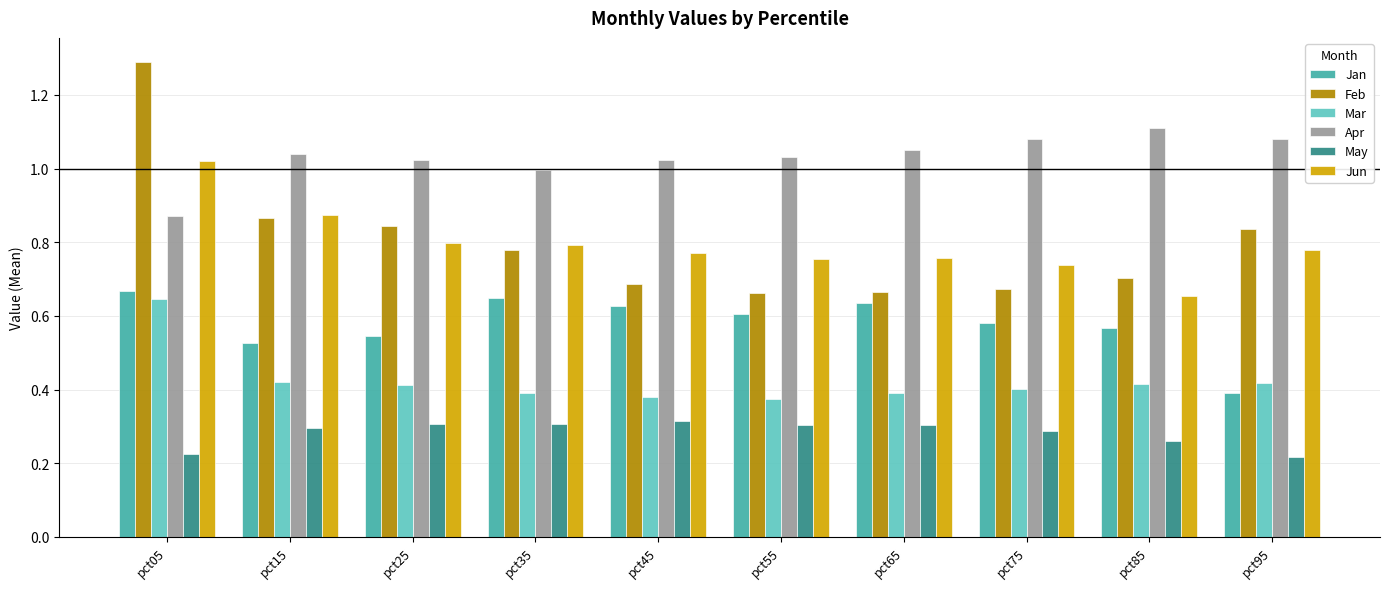

What is the sum of the Apr values at pct75 and pct85?

2.2